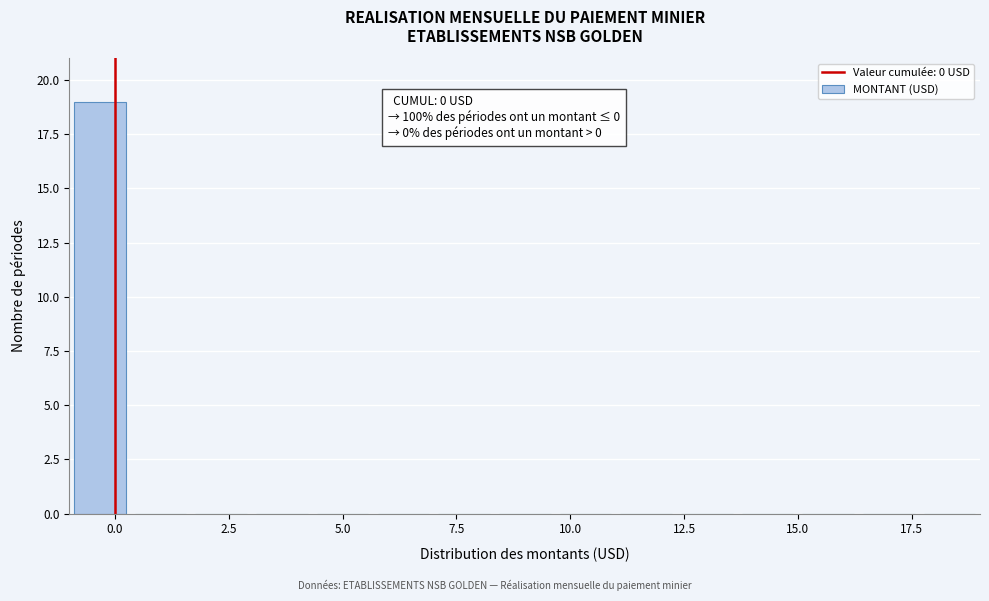

Read against the x-axis, roughly where is the centre of the tallest bar?

-0.5